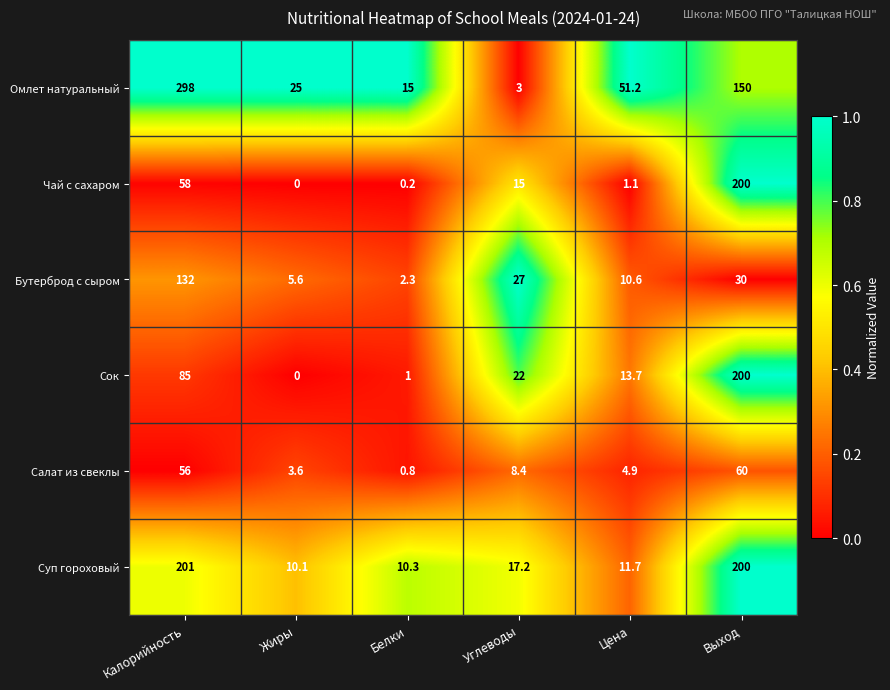

What is the approximate value of Суп гороховый at Углеводы?

17.2